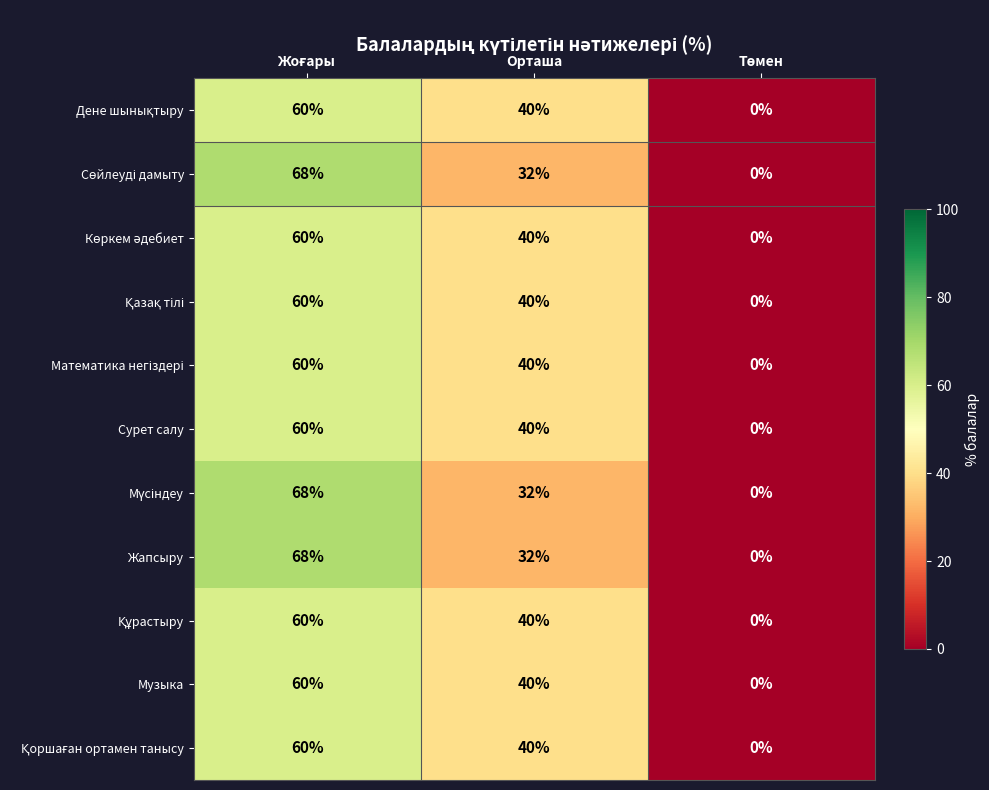

Where is Сурет салу nearest to the value 30?

Орташа